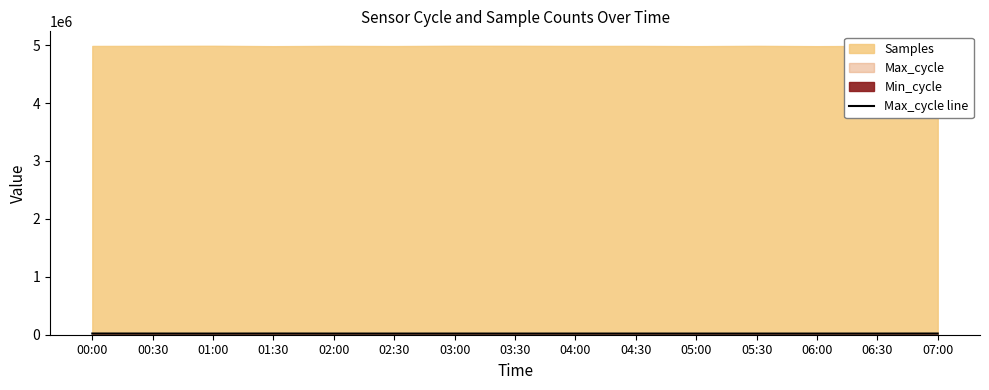

Read the value at 06:30.

20028